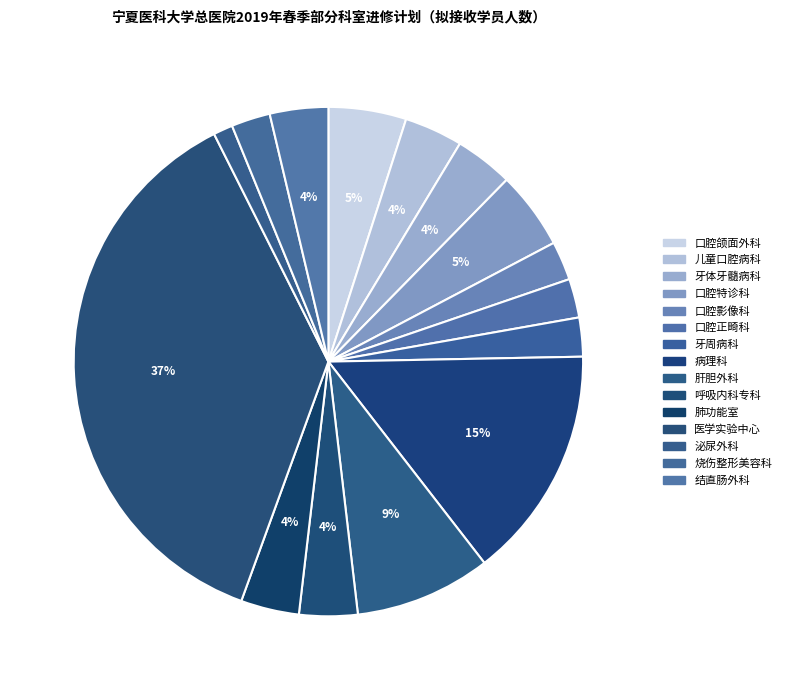

Does 口腔正畸科 account for over 50% of the chart?

No